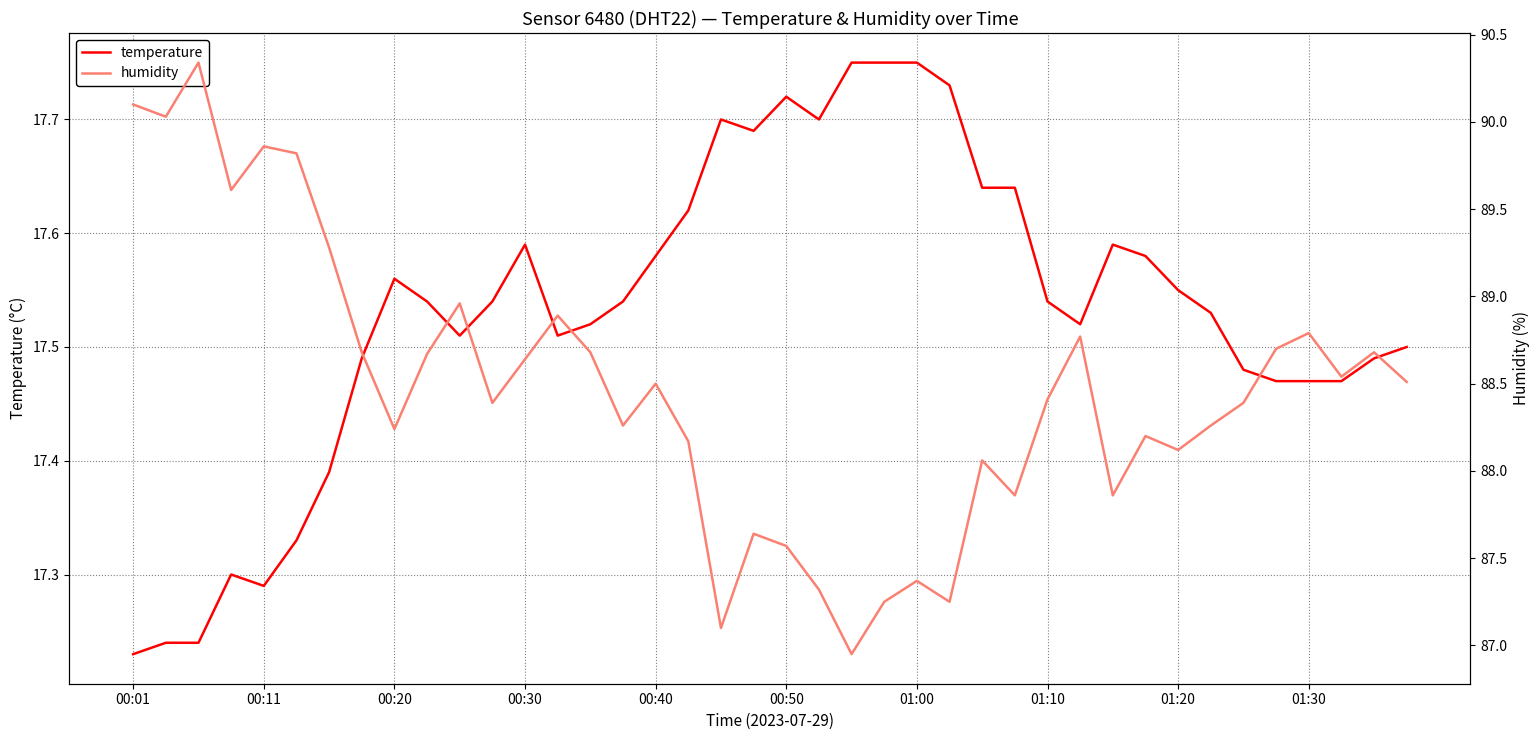

What is the sum of the humidity values at 16 and 34?

176.9